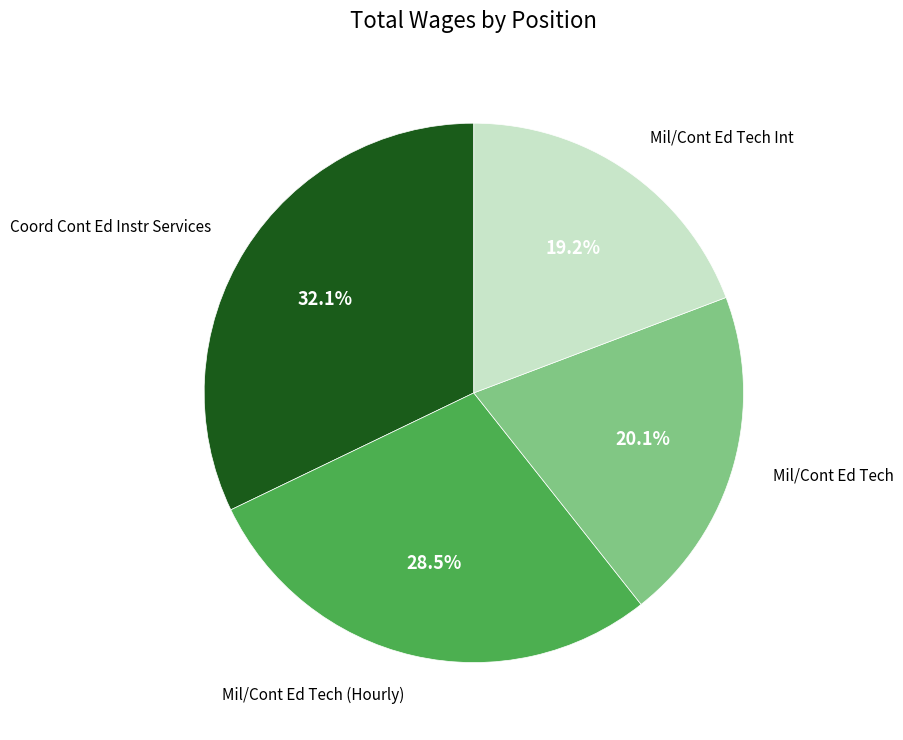

What percentage is the Coord Cont Ed Instr Services slice, to the nearest percent?

32%